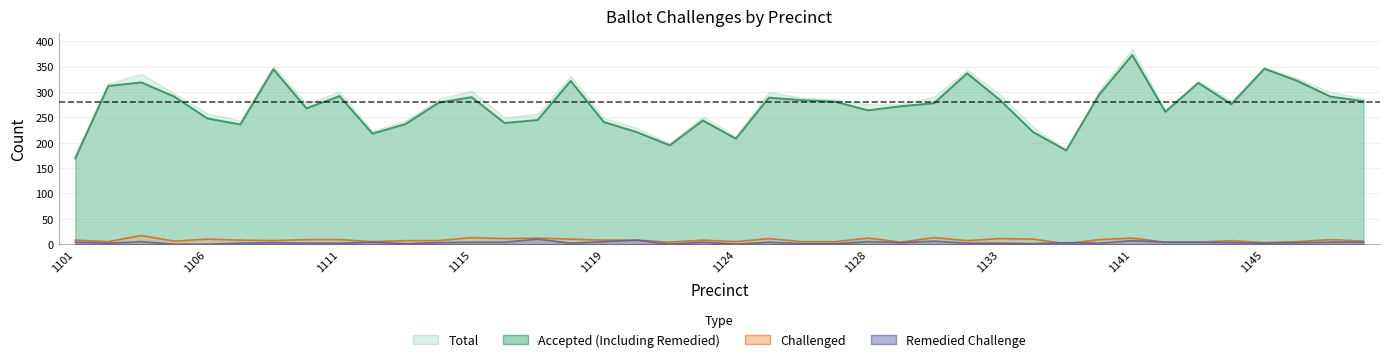

List the labels in order of Accepted (Including Remedied) value, smallest first.

1101, 1135, 1122, 1124, 1112, 1121, 1134, 1107, 1113, 1116, 1119, 1123, 1117, 1106, 1142, 1128, 1109, 1129, 1144, 1131, 1114, 1127, 1148, 1126, 1133, 1125, 1115, 1104, 1147, 1111, 1136, 1102, 1143, 1103, 1118, 1146, 1132, 1108, 1145, 1141